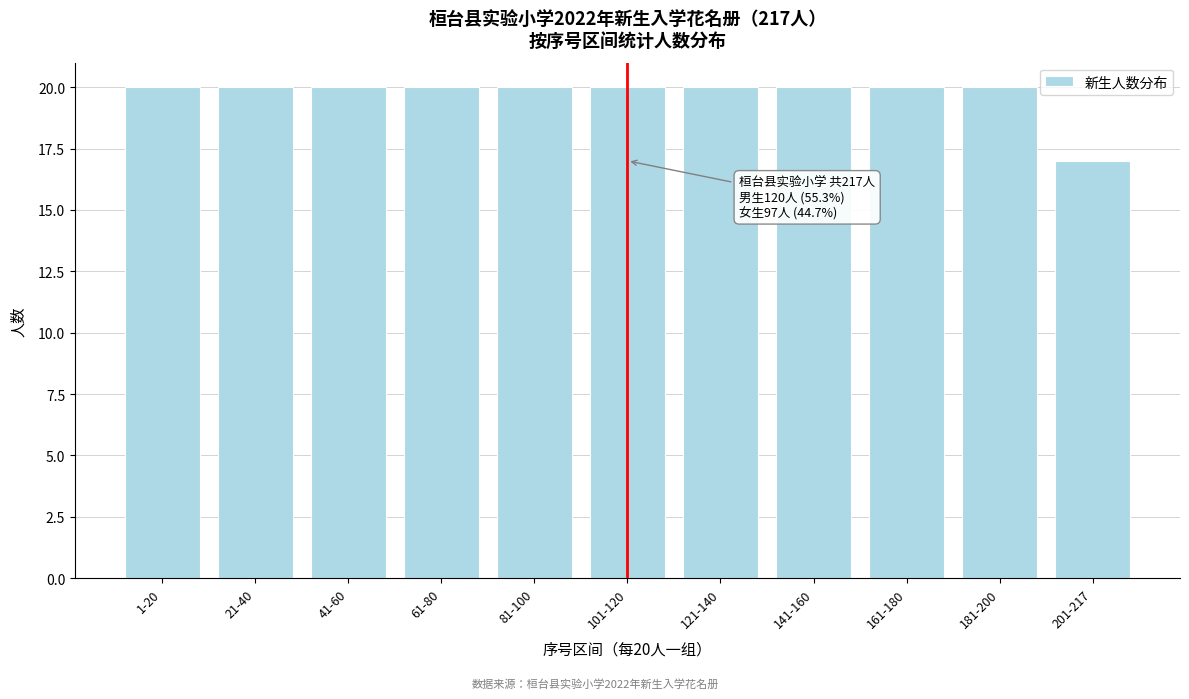

Reading left to right, what are all the values shown in this chart?

1-20=20	21-40=20	41-60=20	61-80=20	81-100=20	101-120=20	121-140=20	141-160=20	161-180=20	181-200=20	201-217=17